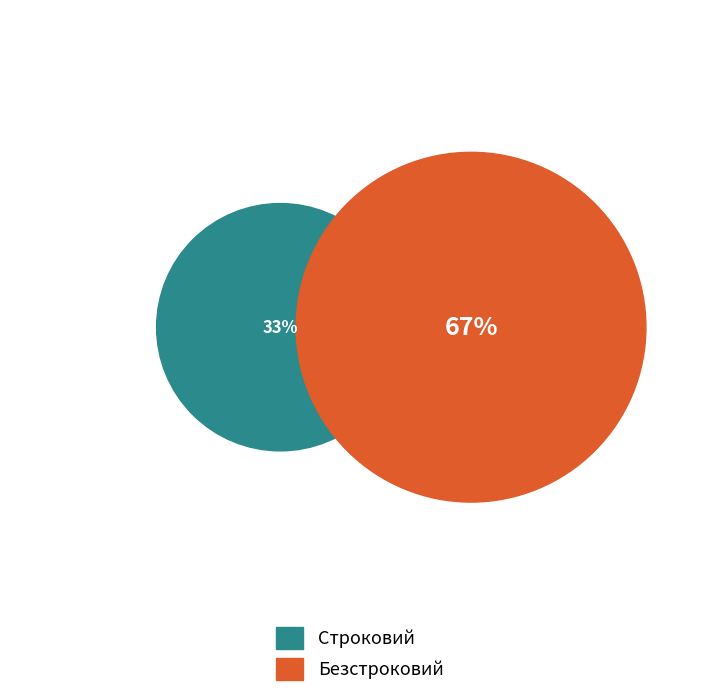

The Строковий slice represents 26% of the pie. True or false?

False